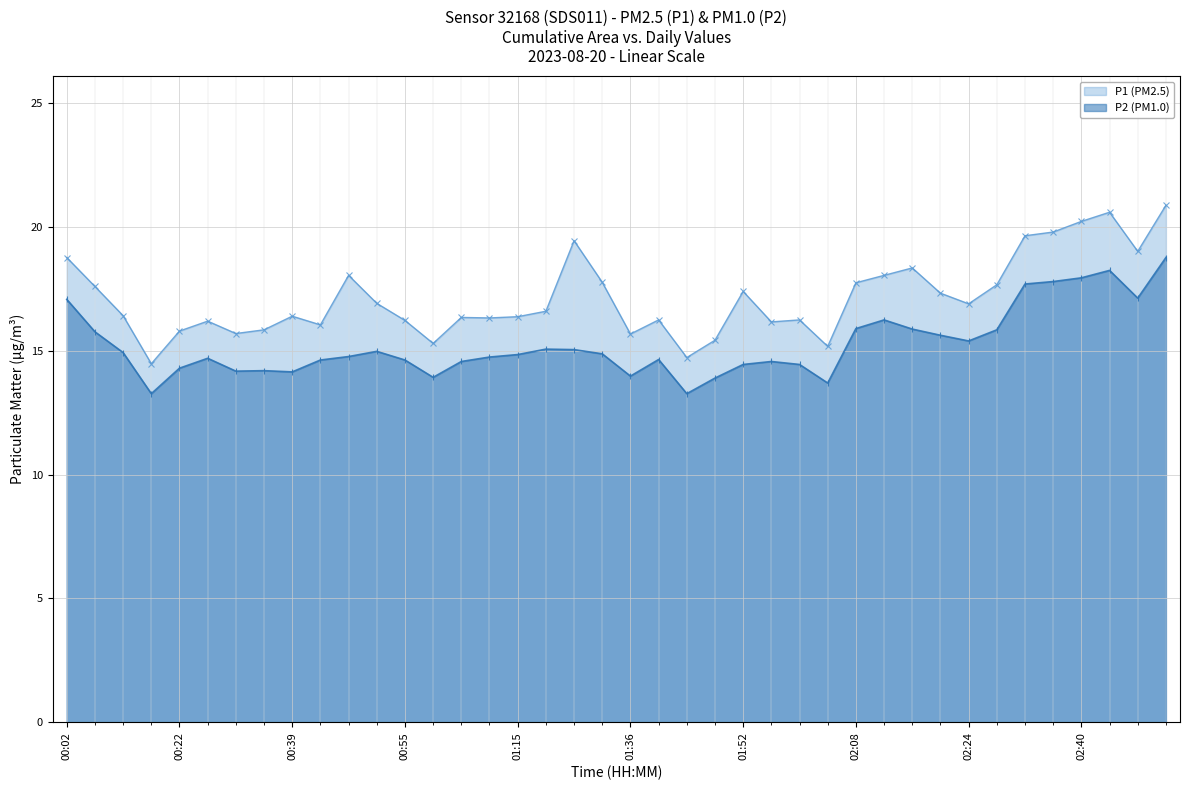

What is the label of the 10th point from the right?

02:16